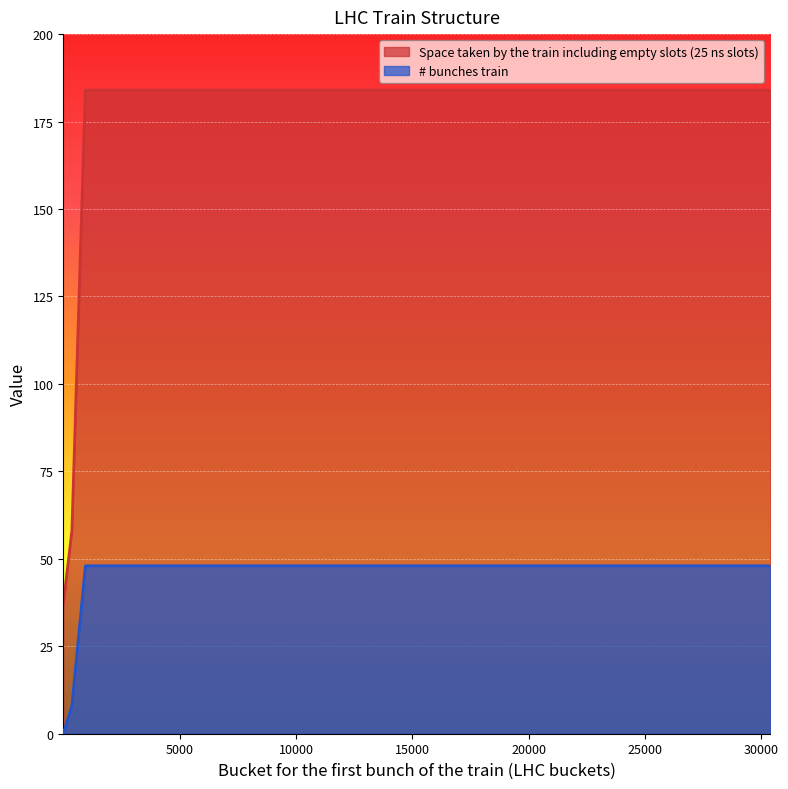

Which category has the highest value in the Space taken by the train including empty slots (25 ns slots) series?

951